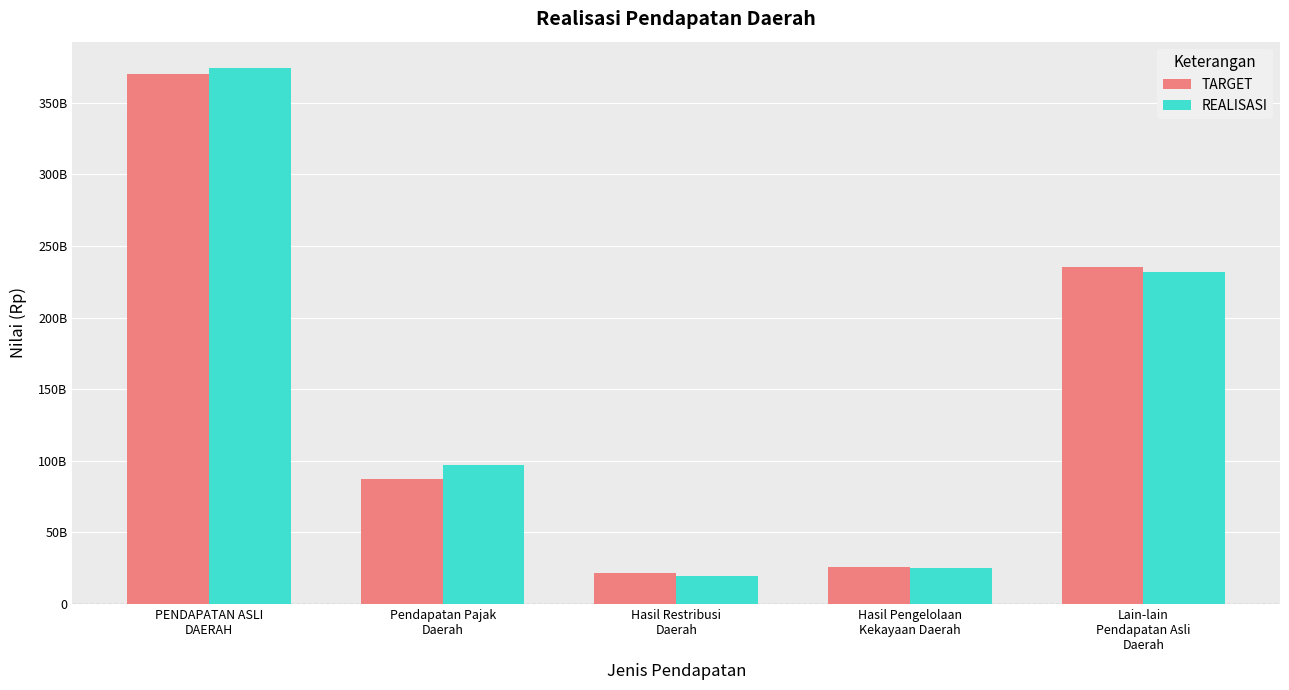

What is the label of the 1st bar from the left?

PENDAPATAN ASLI
DAERAH